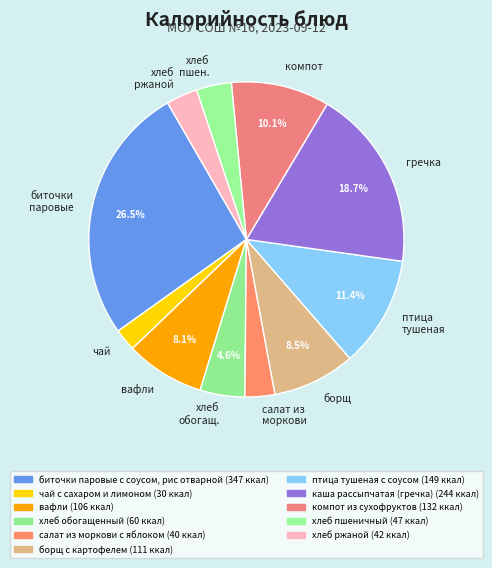

Which category has the smallest portion of the pie?

чай с сахаром и лимоном